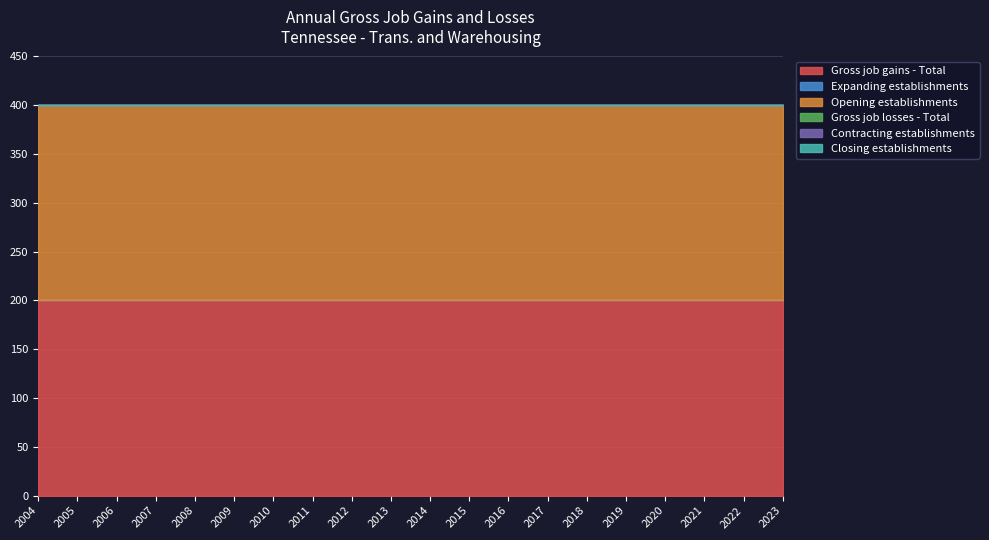

True or false: Contracting establishments and Closing establishments intersect in this chart.

False